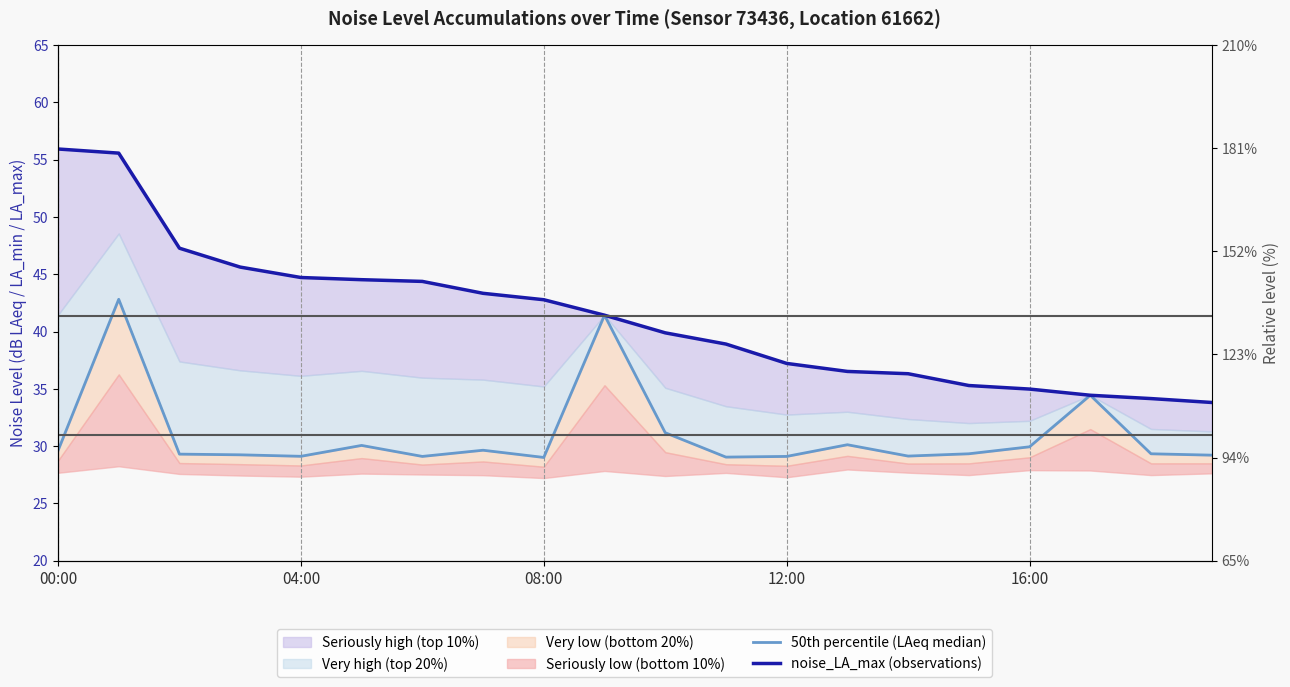

The value of 50th percentile (LAeq median) at 16:00 is 29.9. True or false?

True